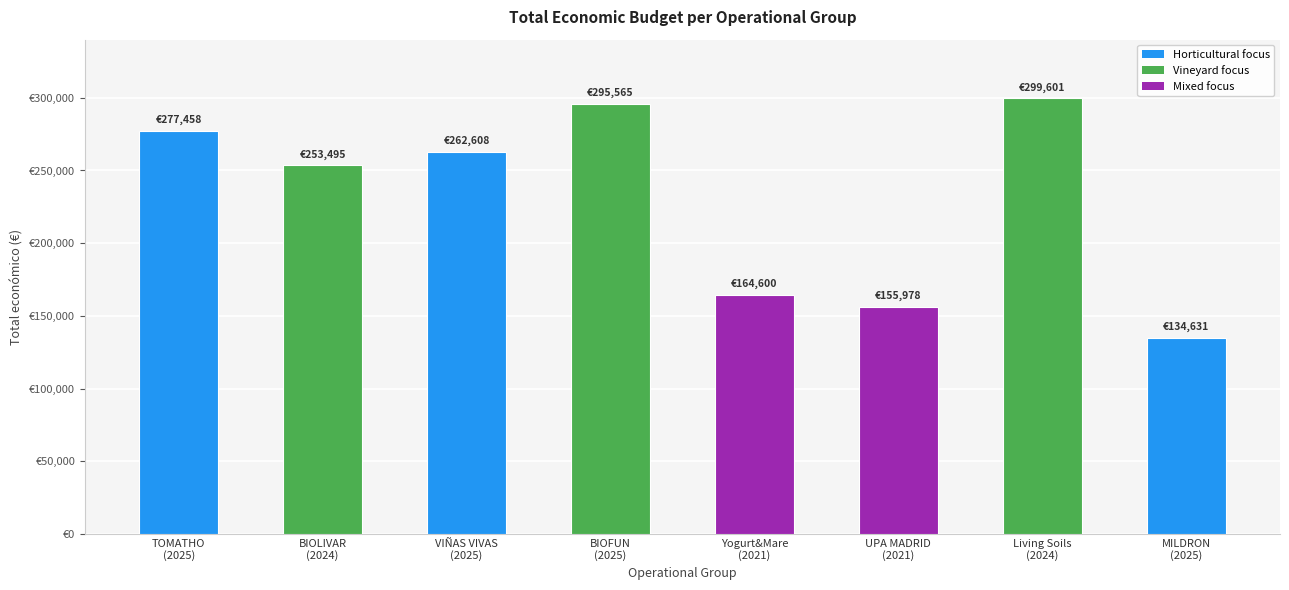

What position from the right is Living Soils
(2024)?

2